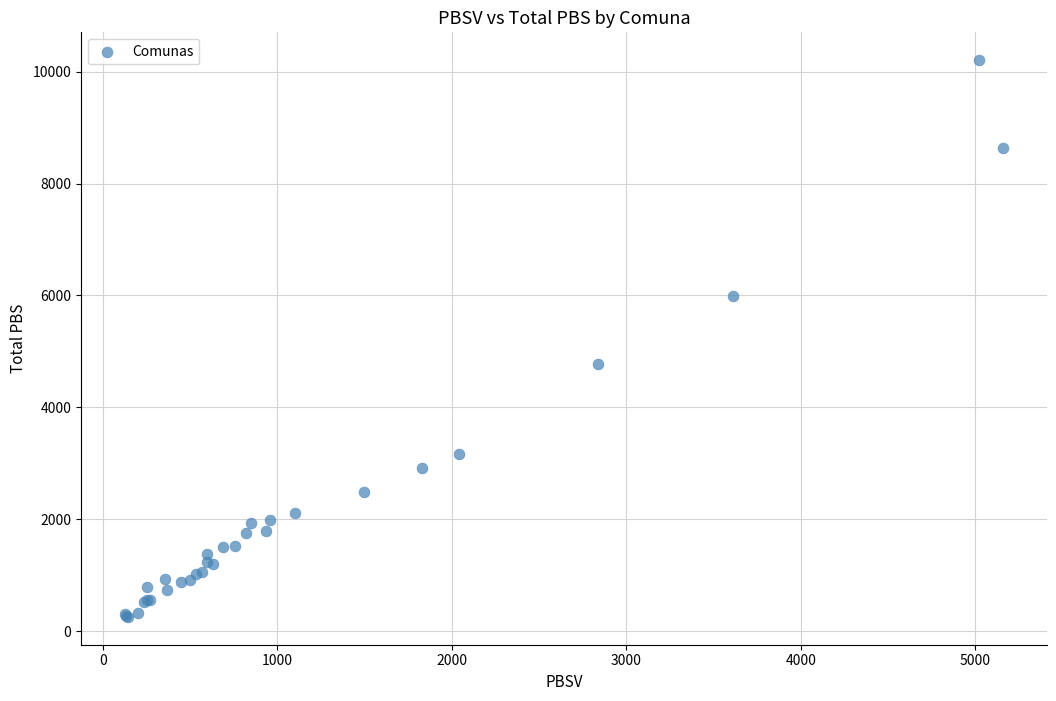

What Y value in the scatter plot is closest to 5230?

4782